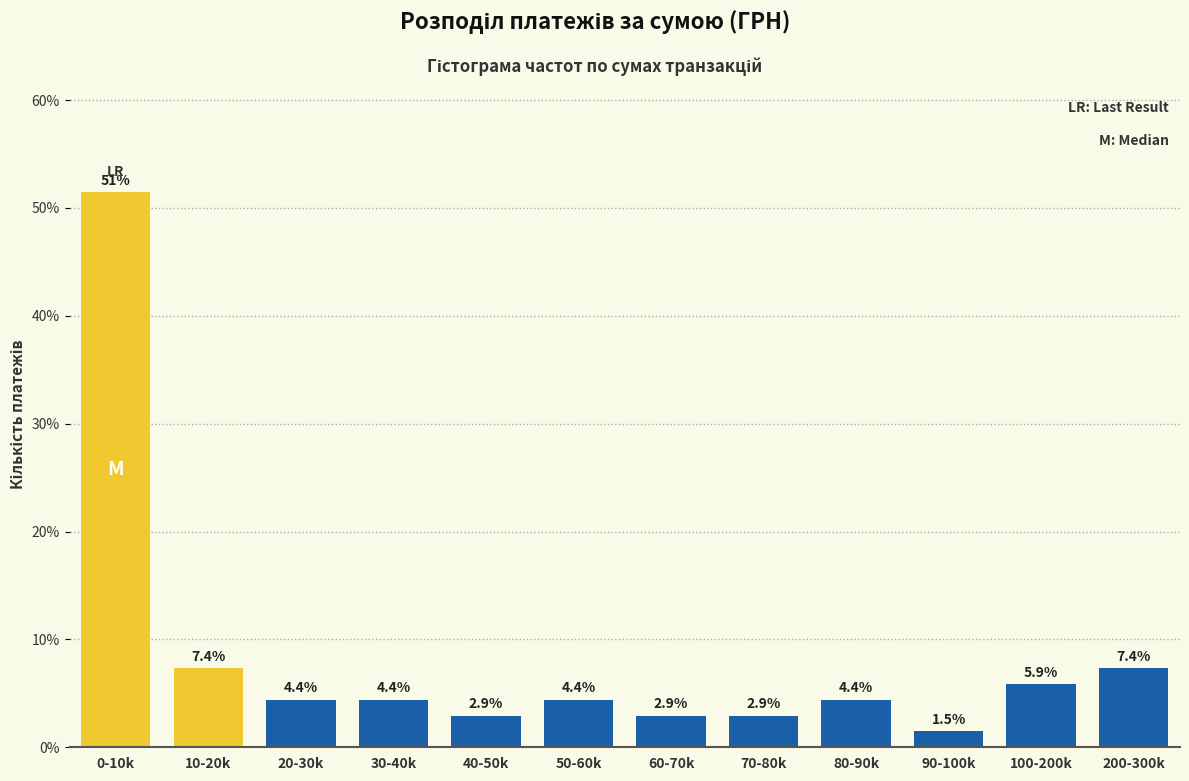

Reading right to left, what are all the values shown in this chart?

200-300k=7.4	100-200k=5.9	90-100k=1.5	80-90k=4.4	70-80k=2.9	60-70k=2.9	50-60k=4.4	40-50k=2.9	30-40k=4.4	20-30k=4.4	10-20k=7.4	0-10k=51.5